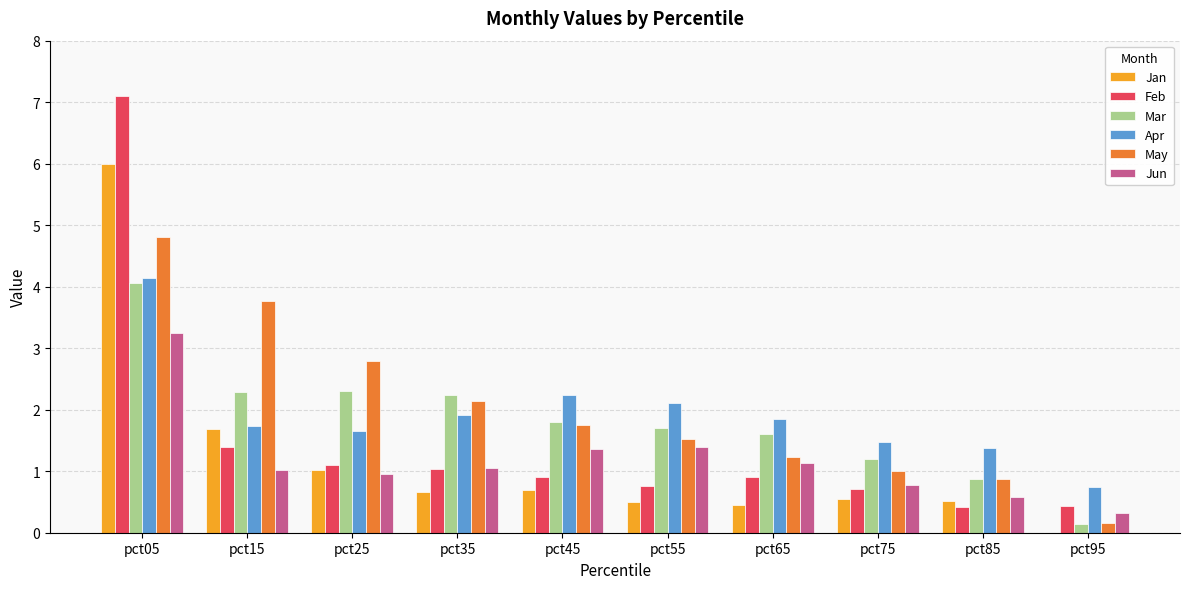

What is the average value of the May series?

2.0